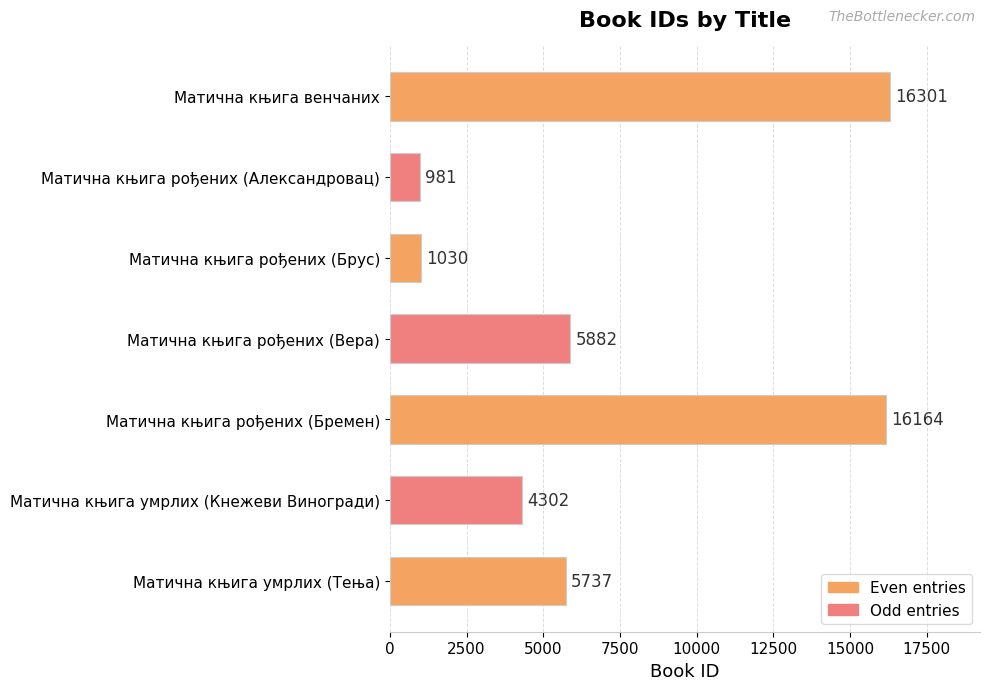

Where is the data nearest to the value 8641?

Матична књига рођених (Вера)